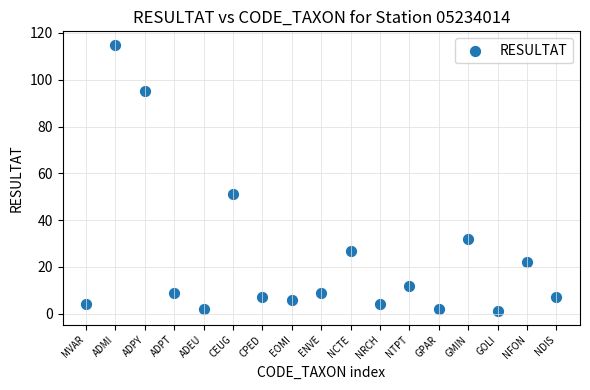

What Y value in the scatter plot is closest to 58?

51